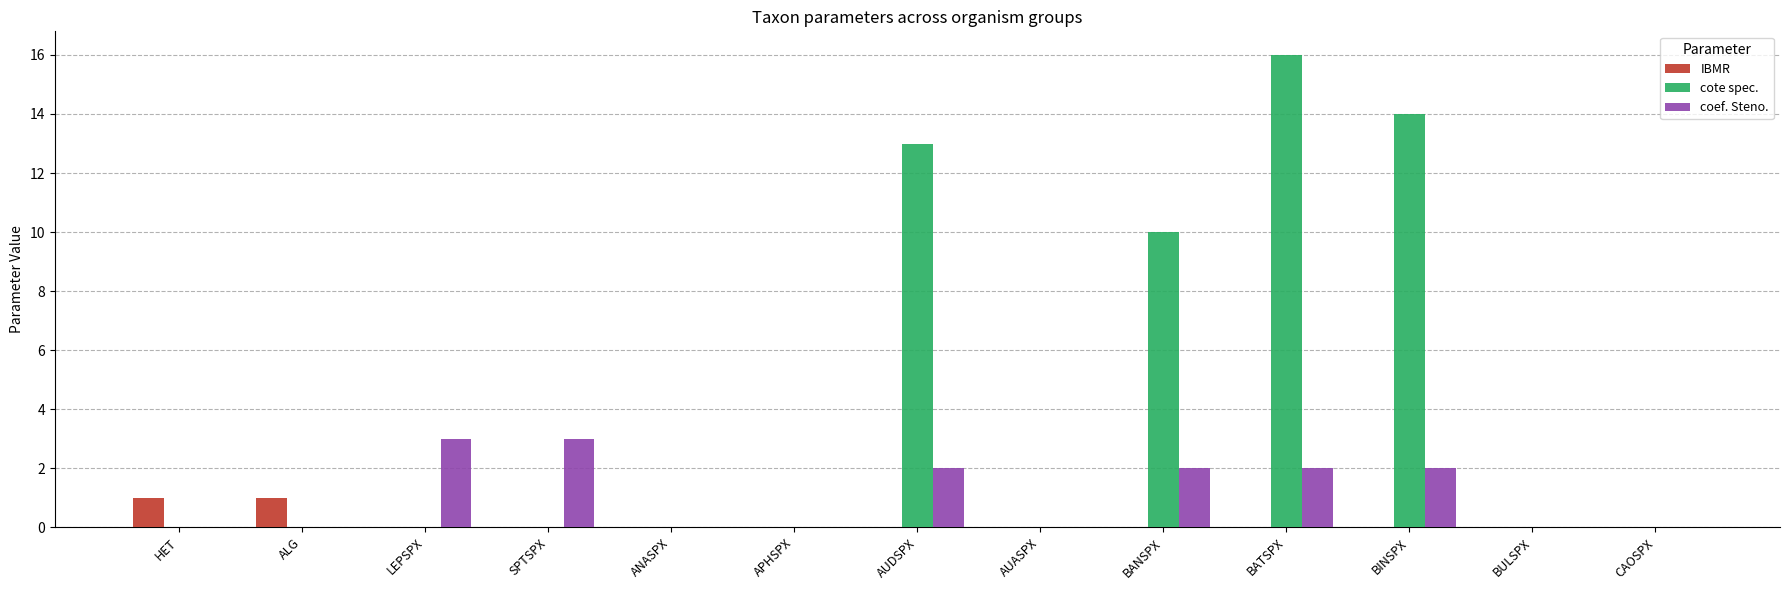

At which category is the sum across all series the highest?

BATSPX